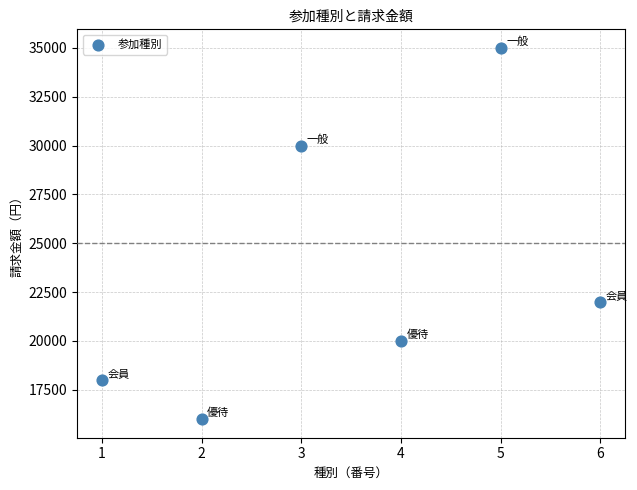

What Y value in the scatter plot is closest to 25500?

22000